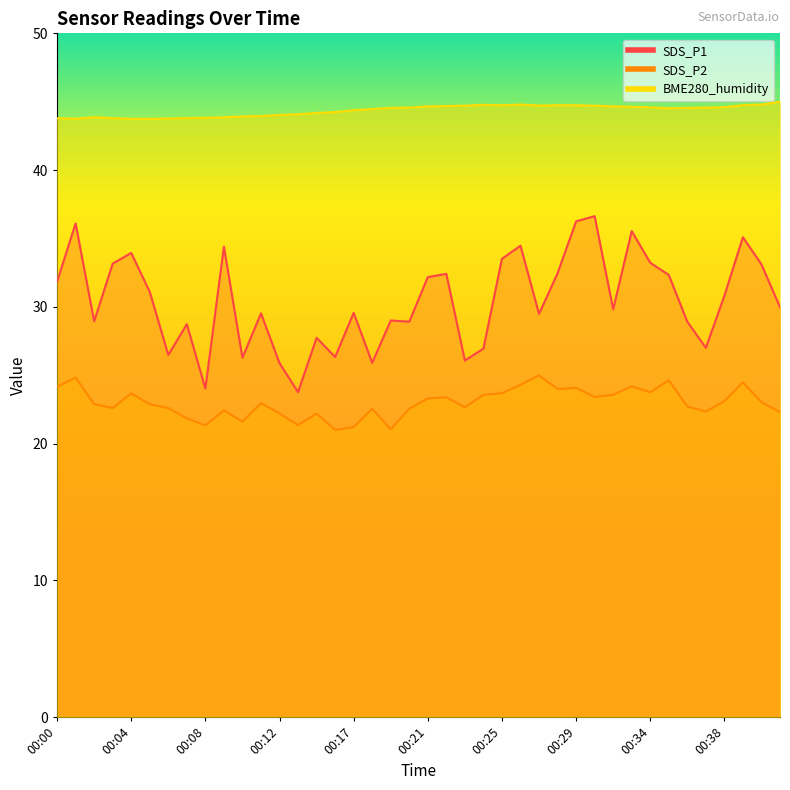

Which series has the largest range (max minus min)?

SDS_P1